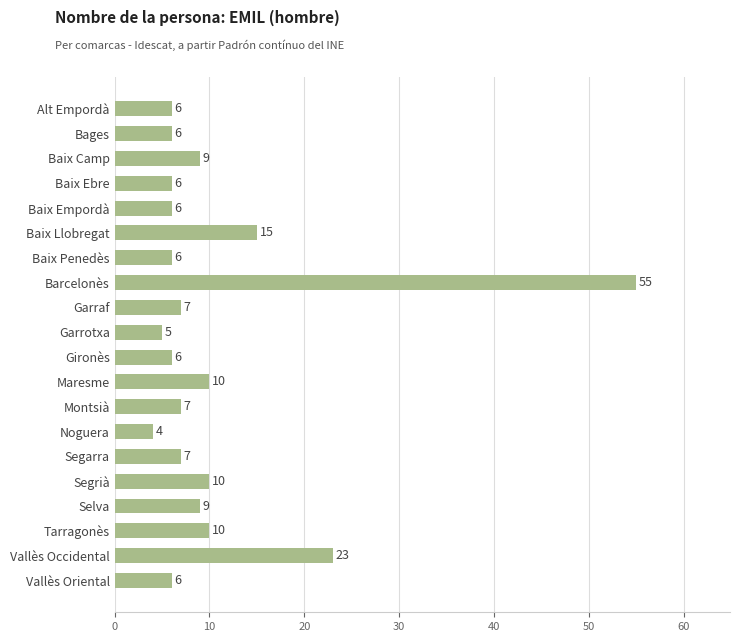

The value at Vallès Occidental is 39. True or false?

False